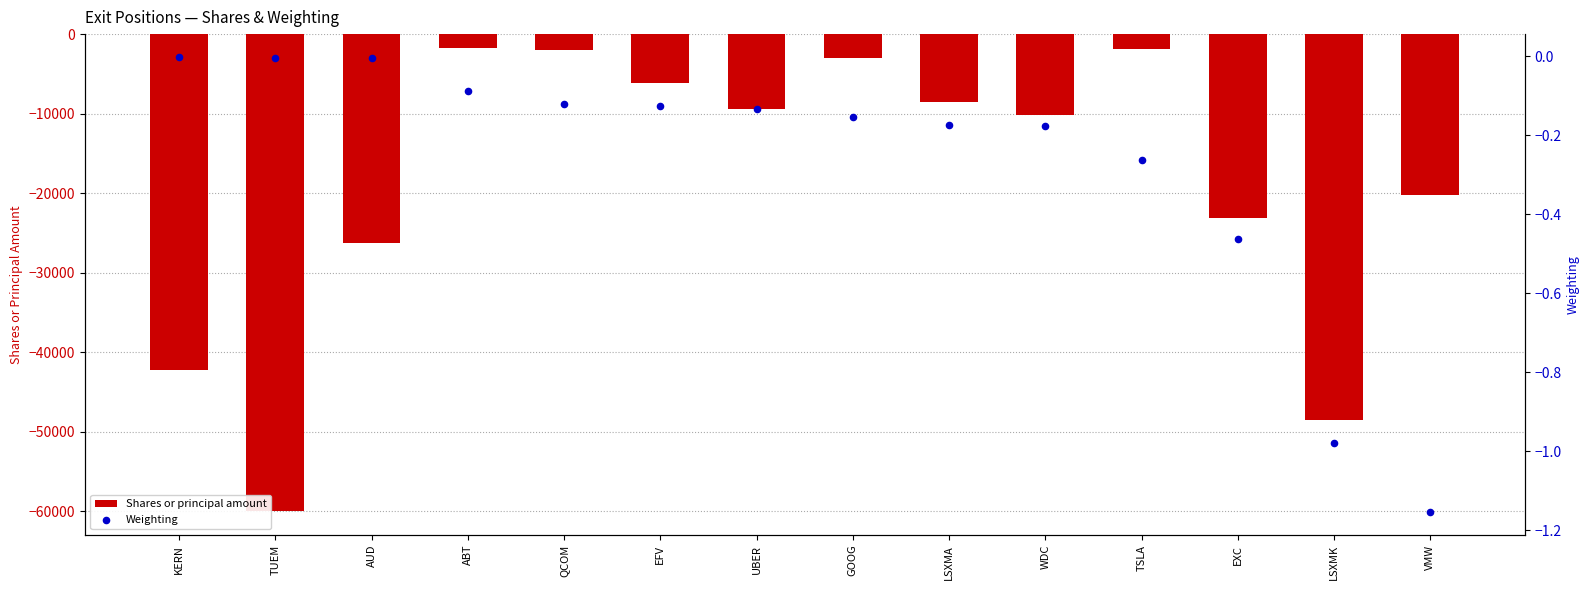

Which series contains the highest Y value?

Weighting